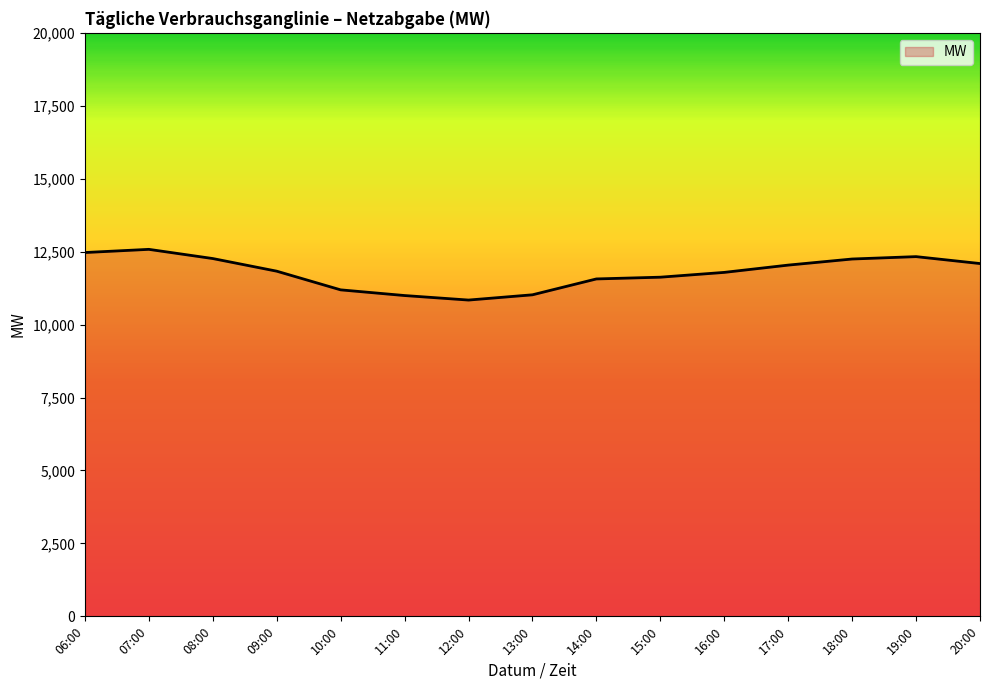

What is the difference between the values at 14:00 and 08:00?

698.9